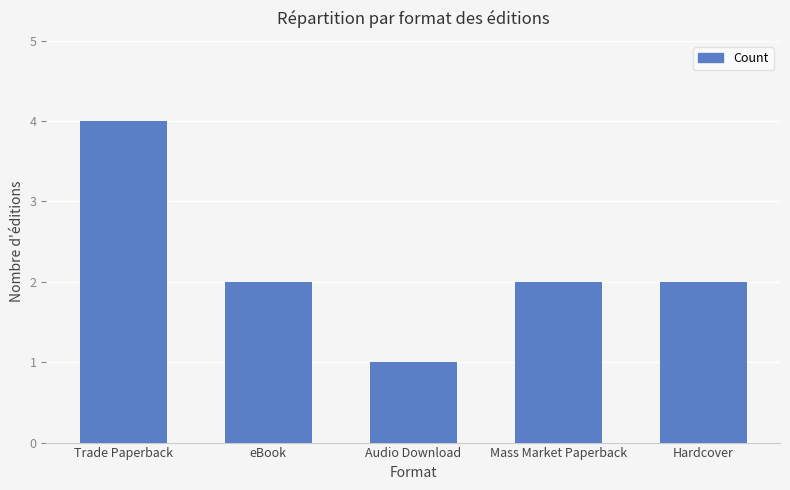

Which label corresponds to the largest value in the chart?

Trade Paperback